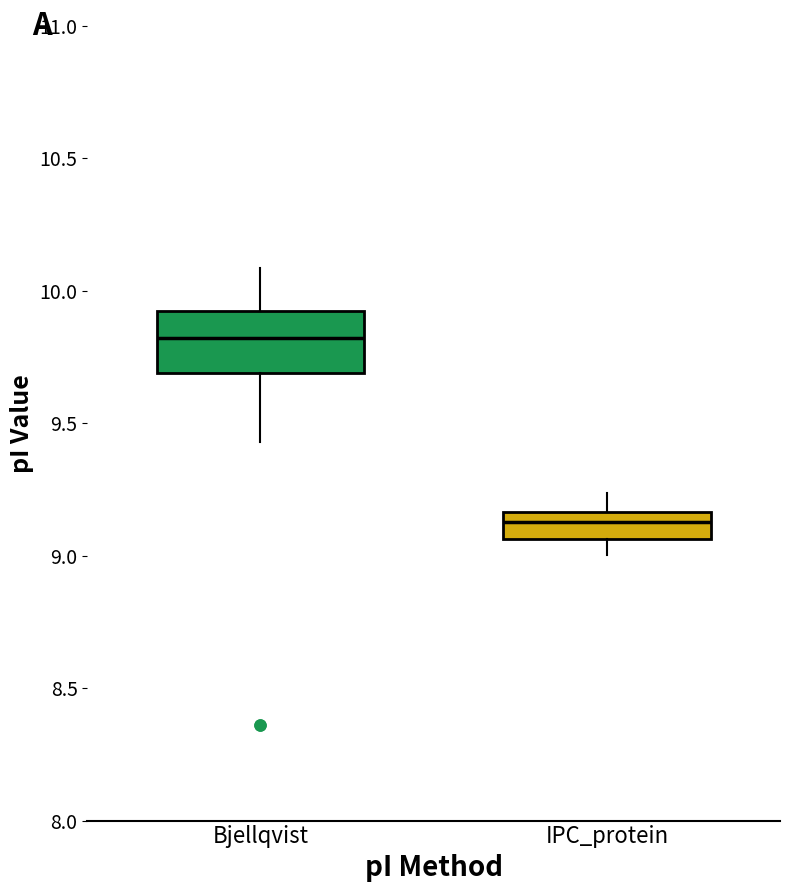

Where does the upper whisker of the box for Bjellqvist end on the y-axis? The values are not printed on the chart, so give them approximately, as read against the axis.

10.10